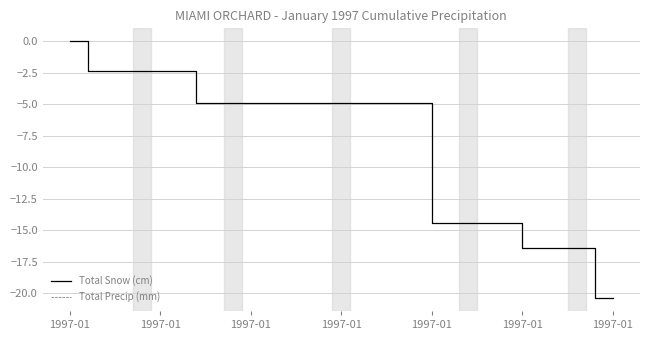

What is the difference between the maximum and minimum values in the Total Precip (mm) series?

20.4